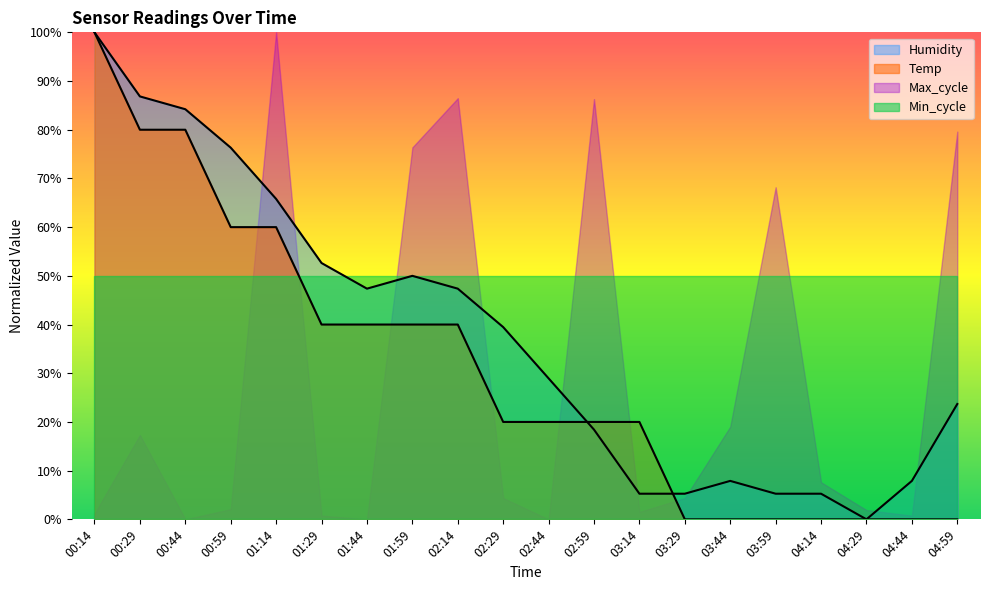

Which series has the widest spread of values?

Temp